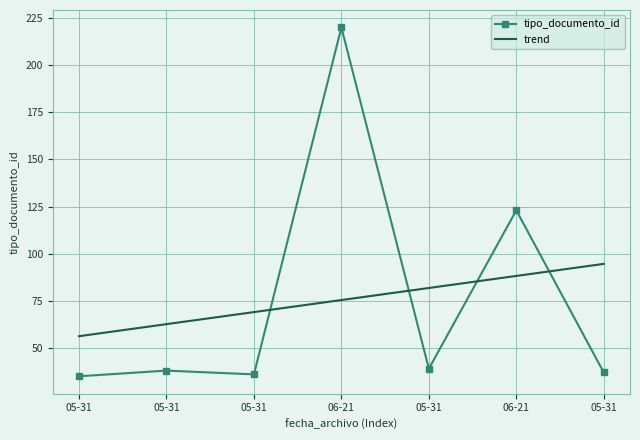

What is the sum of all values?

528